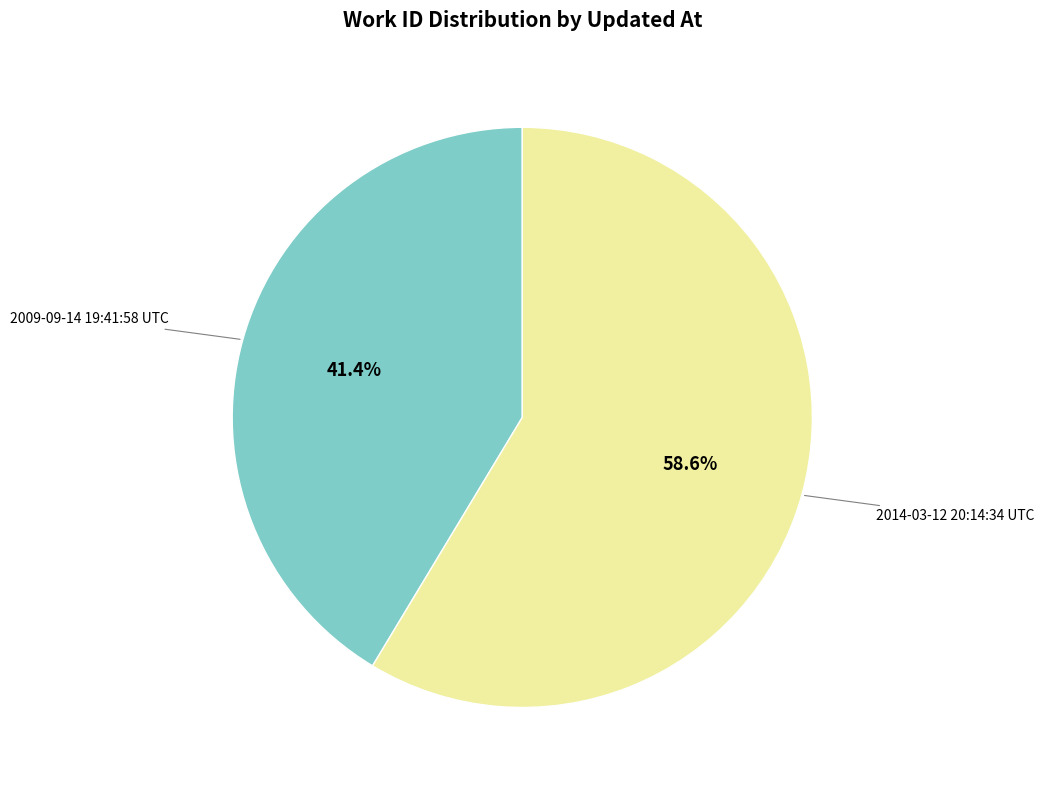

Is there a majority slice in this chart?

Yes